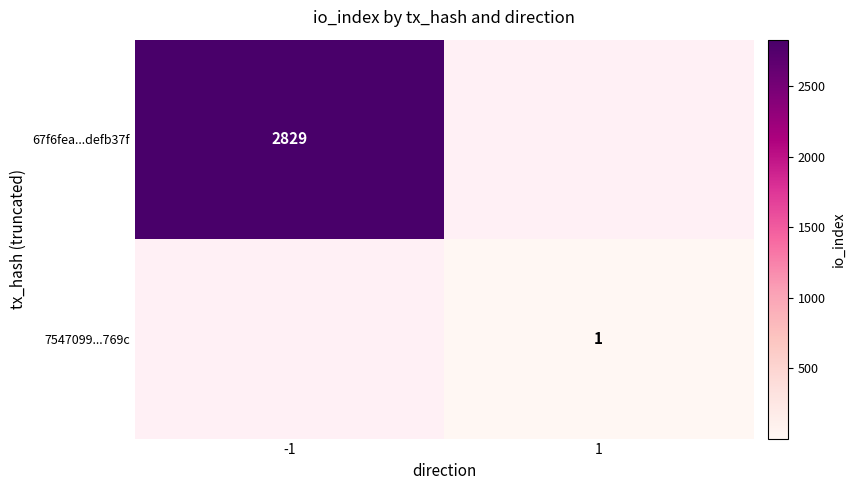

True or false: 67f6fea...defb37f has a value of 1780 at -1.

False